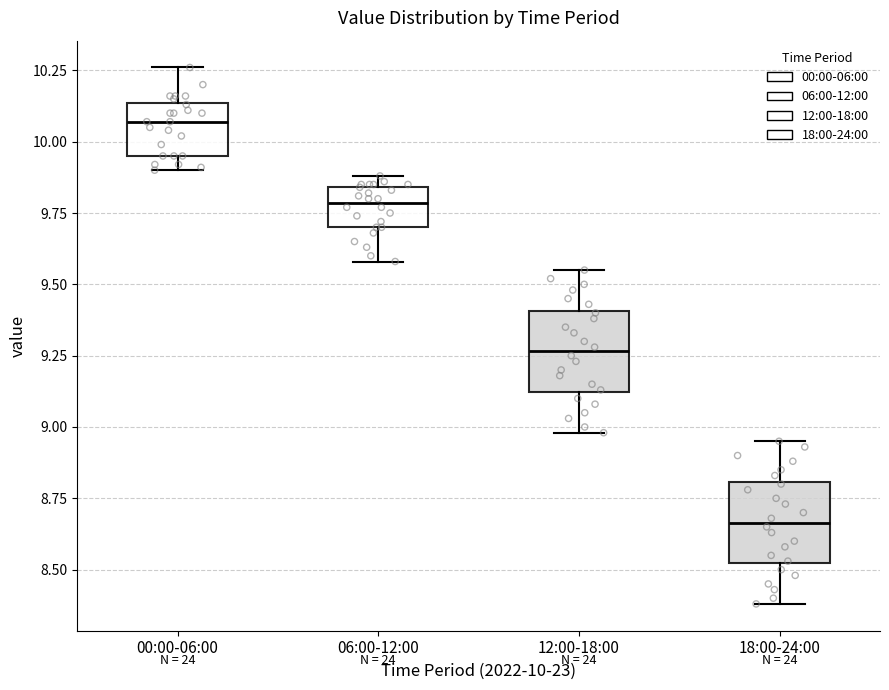

Reading left to right, transcribe this box plot: for each box, give where its median line is, the range the box spans, and where its two whiskers end, as read against the y-axis. The values are not printed on the chart, so give them approximately, as read against the axis.

00:00-06:00: median 10.05, box 9.95 to 10.15, whiskers 9.90 to 10.25
06:00-12:00: median 9.80, box 9.70 to 9.85, whiskers 9.60 to 9.90
12:00-18:00: median 9.25, box 9.10 to 9.40, whiskers 9.00 to 9.55
18:00-24:00: median 8.65, box 8.50 to 8.80, whiskers 8.40 to 8.95